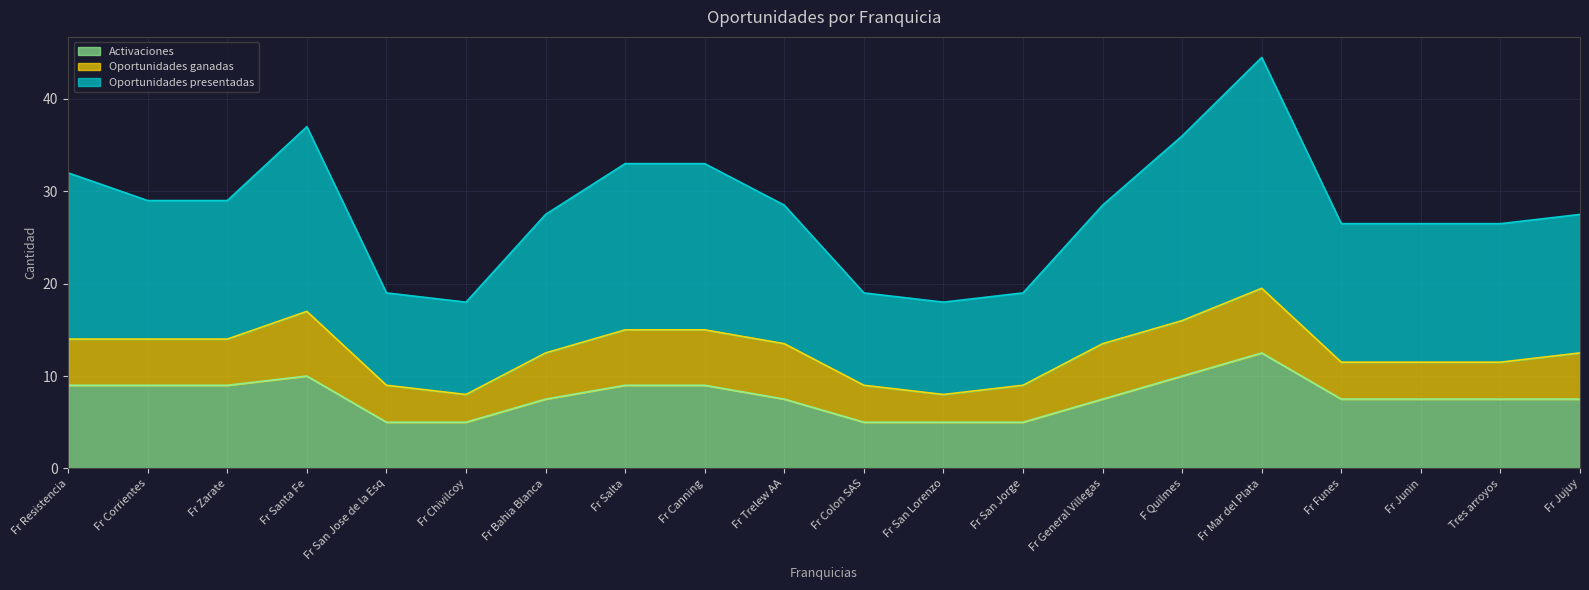

At which category is the sum across all series the highest?

Fr Mar del Plata